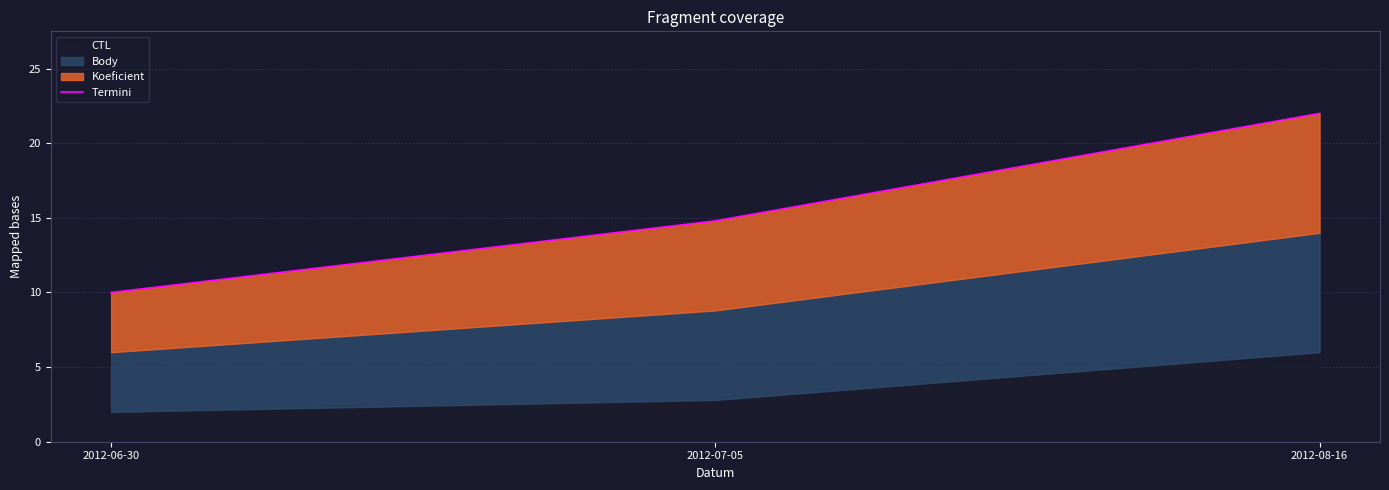

What is the greatest value displayed?

22.0